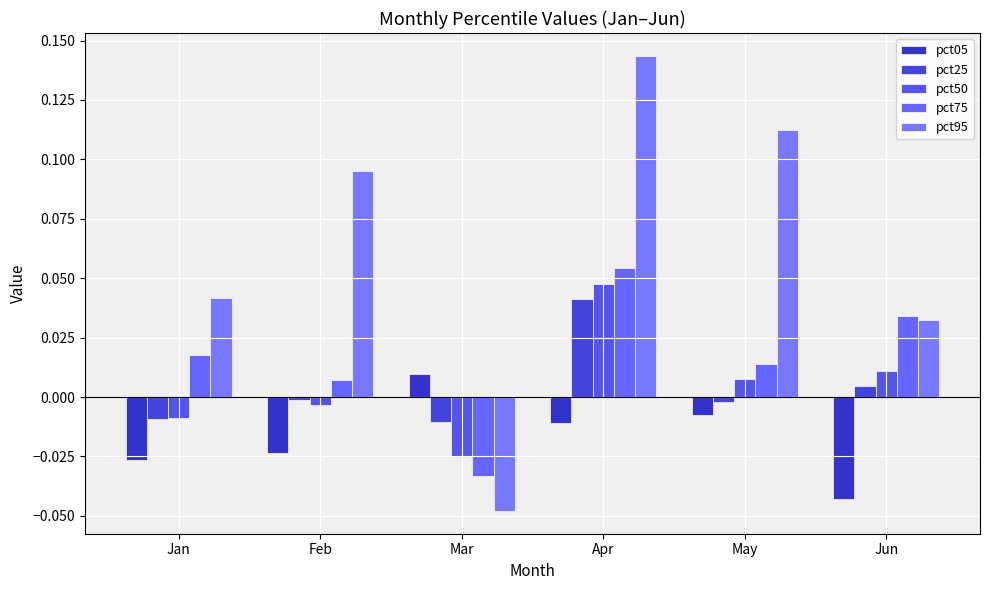

The value of pct50 at May is 0.0. True or false?

False